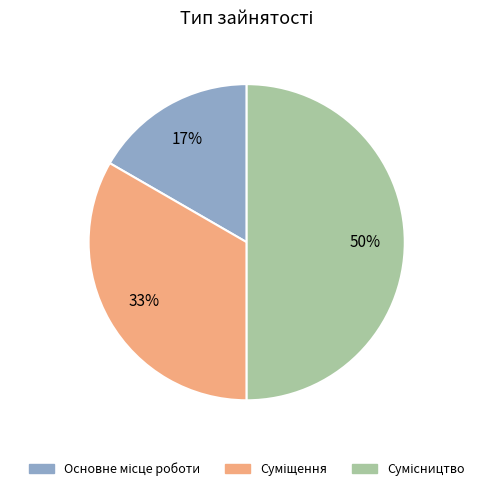

To the nearest percent, what is the difference between the largest and smallest slice percentages?

33%